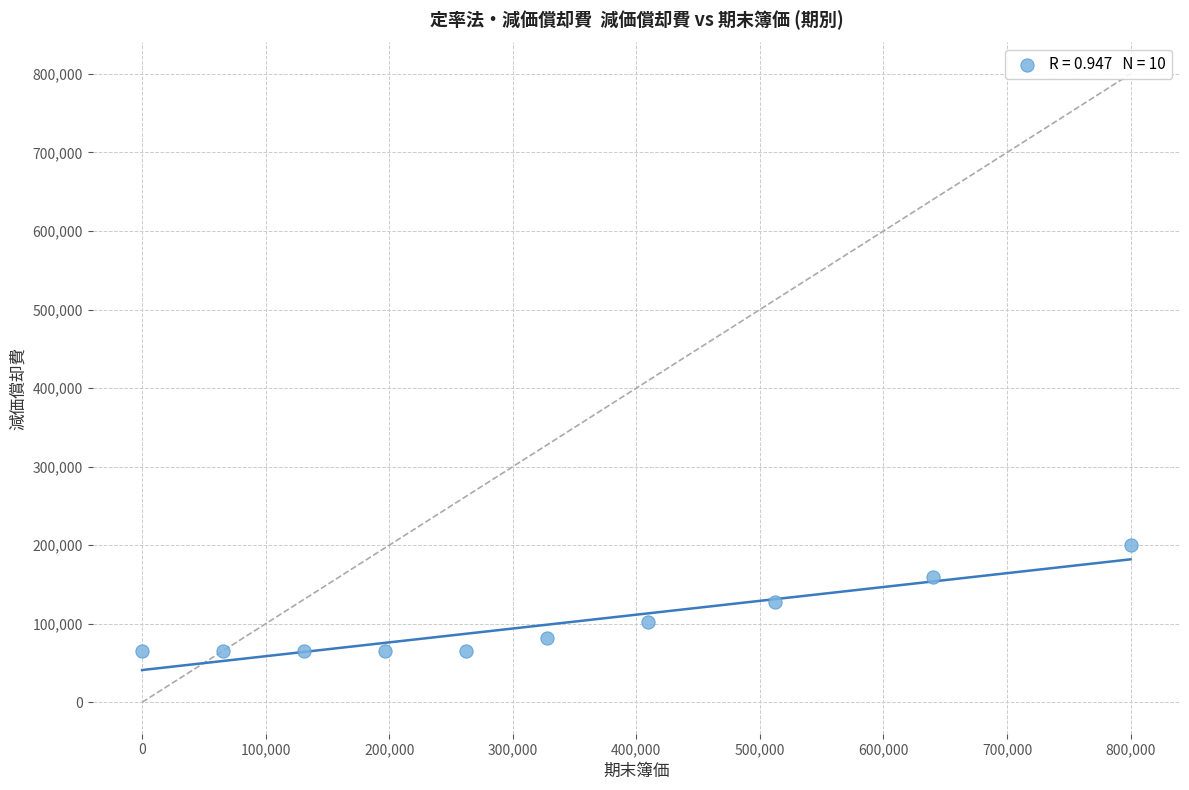

What is the average Y value?

100000